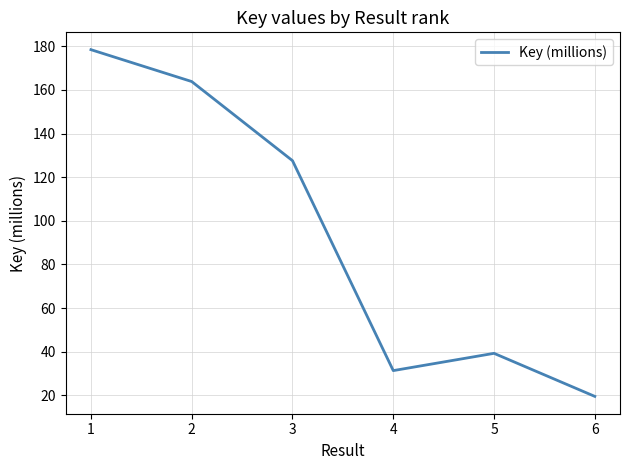

Which label corresponds to the largest value in the chart?

1